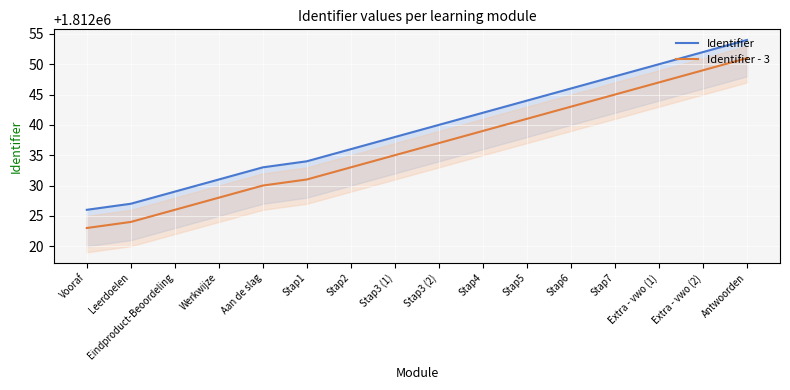

How many distinct data groups are displayed?

2